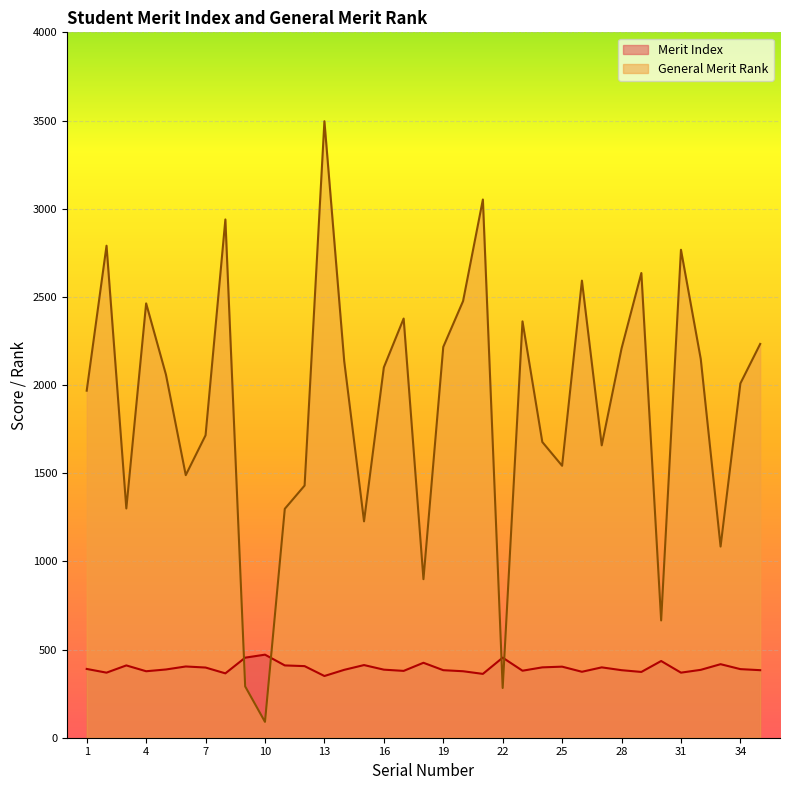

Which series has the largest total across all categories?

General Merit Rank